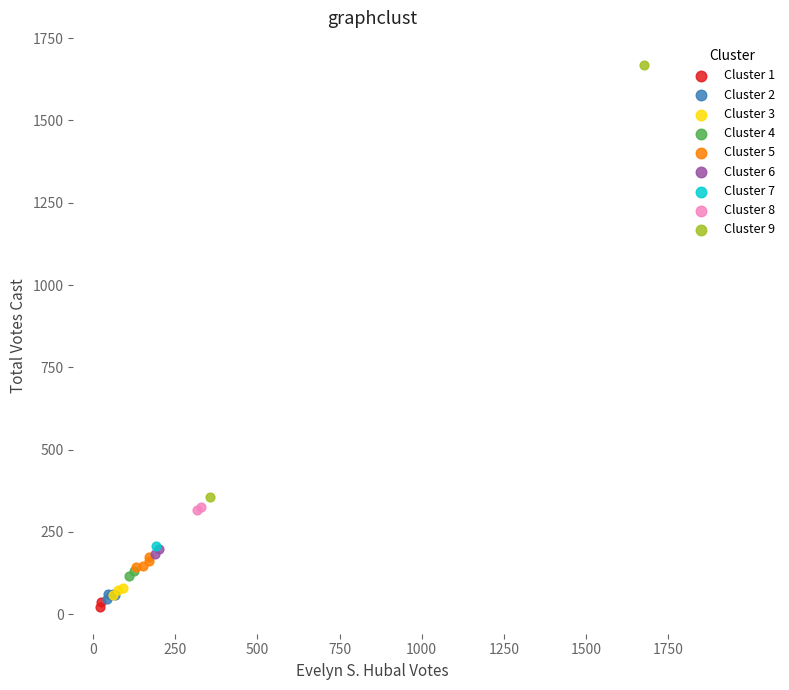

What are all the series names shown in the legend?

Cluster 1, Cluster 2, Cluster 3, Cluster 4, Cluster 5, Cluster 6, Cluster 7, Cluster 8, Cluster 9